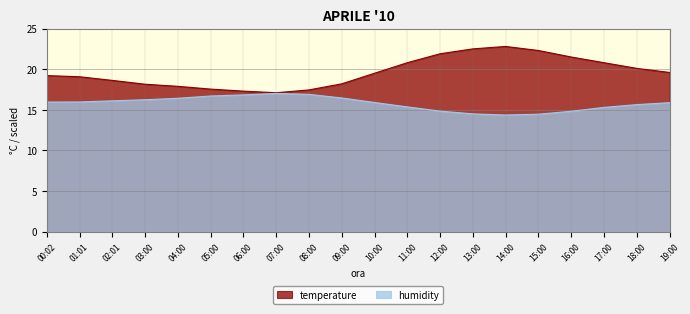

How many interior local valleys does the temperature series have?

1